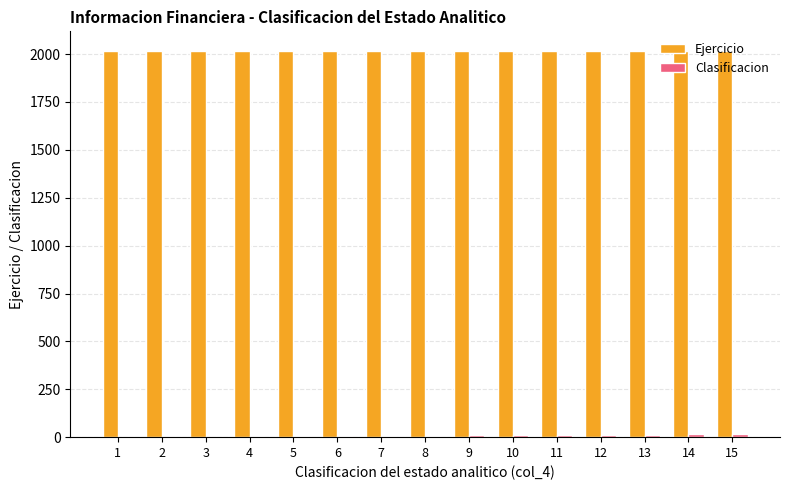

What value does the Ejercicio series have at 12?

2018